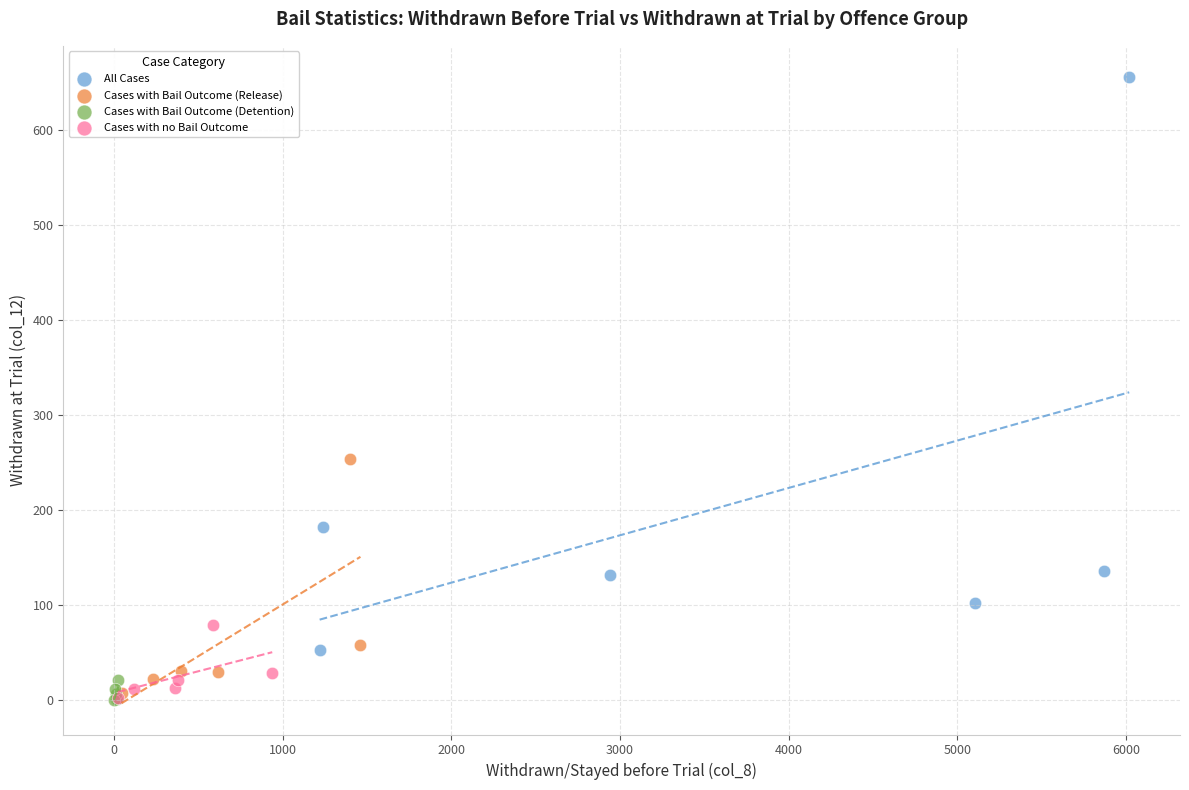

Which series reaches the maximum Y coordinate?

All Cases